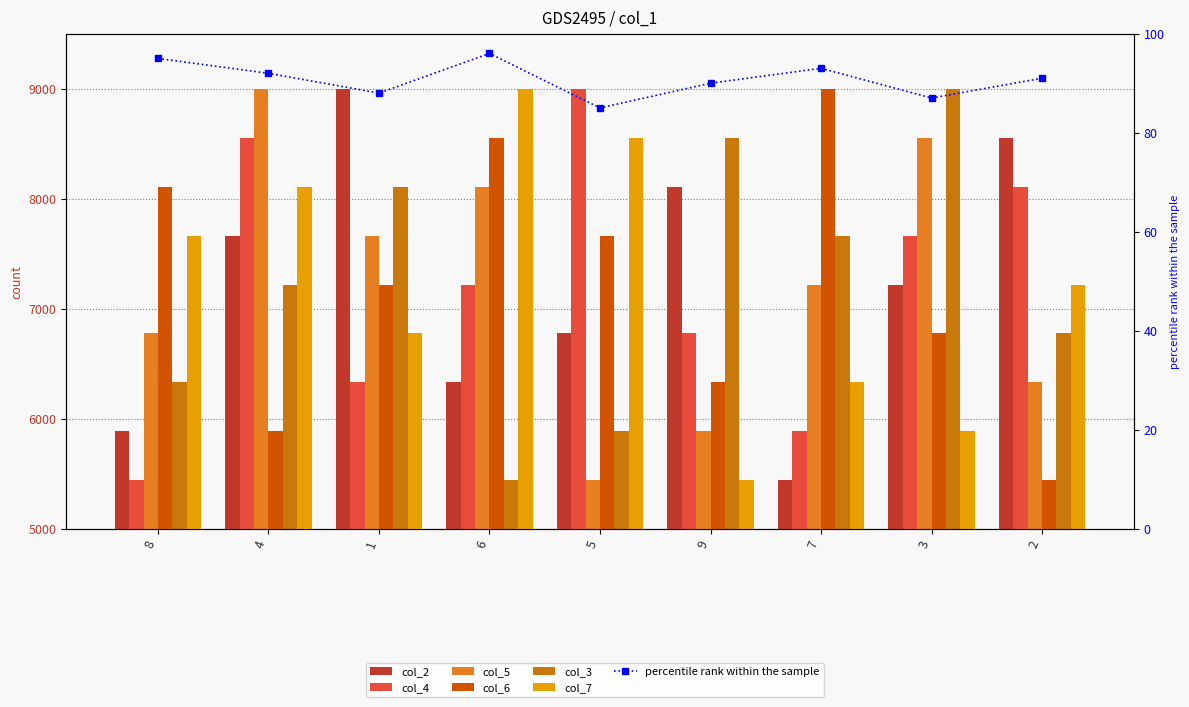

What is the label of the 9th bar from the right?

8